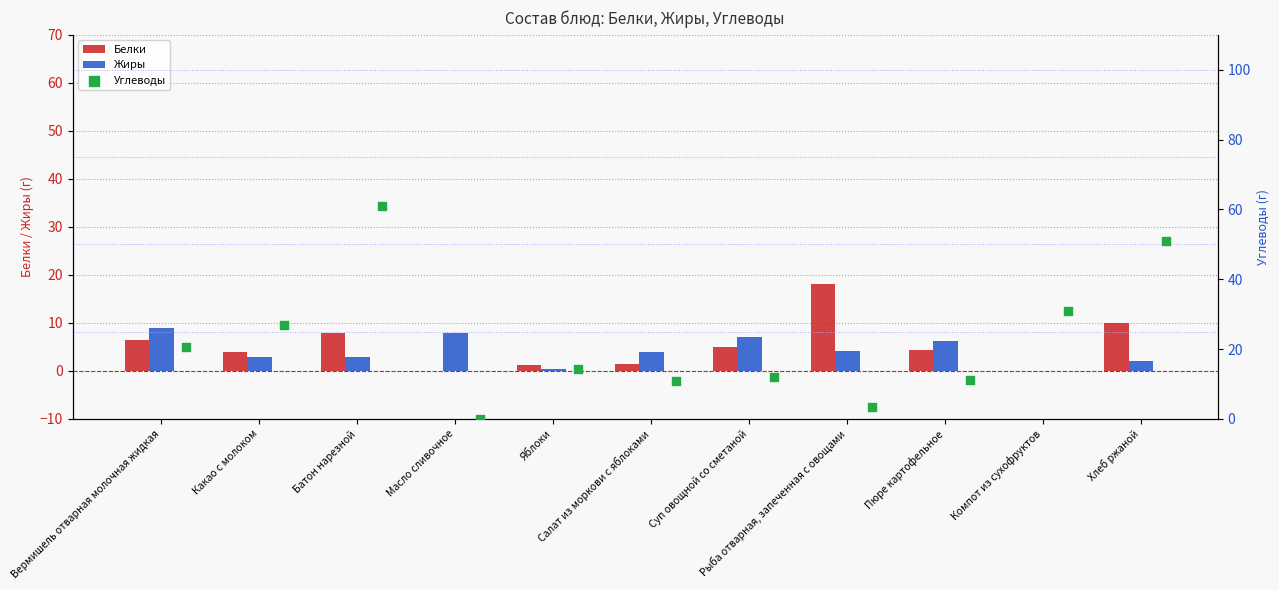

What are all the series names shown in the legend?

Белки, Жиры, Углеводы